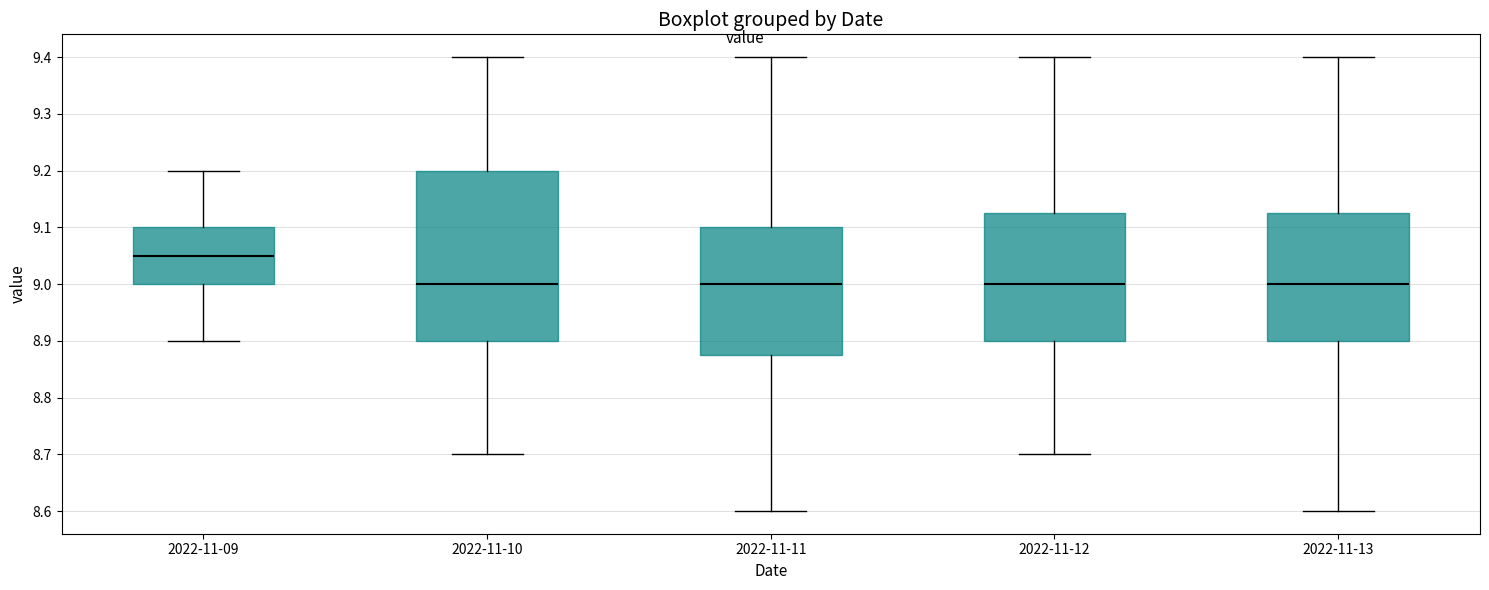

Where is the upper edge of the box for 2022-11-12 on the y-axis? The values are not printed on the chart, so give them approximately, as read against the axis.

9.13